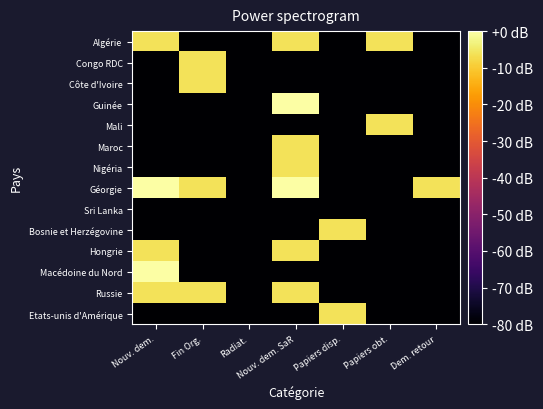

What is the total value across all series at Radiat.?

-1120.0